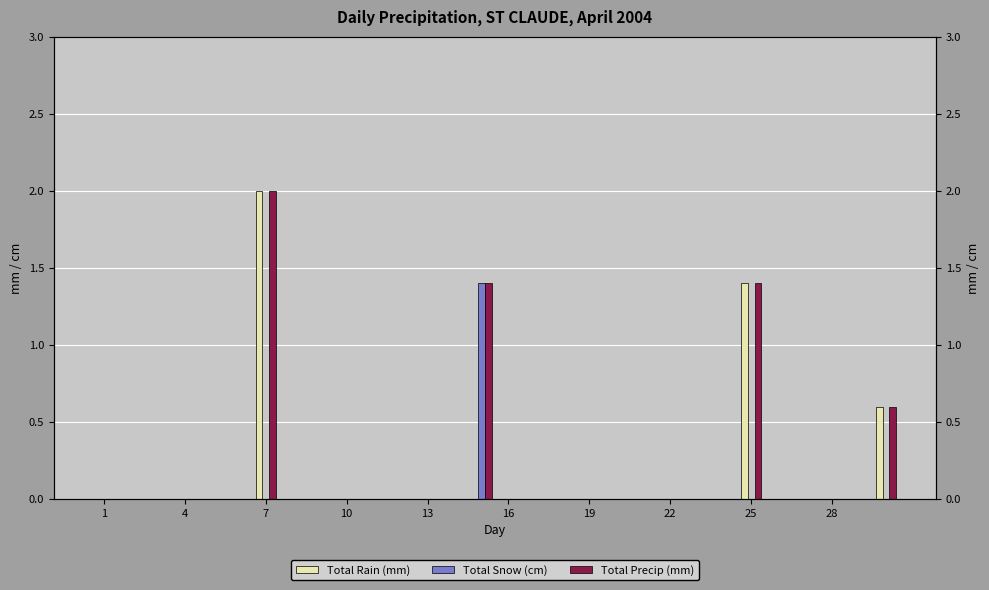

How many bars are there in total?

90